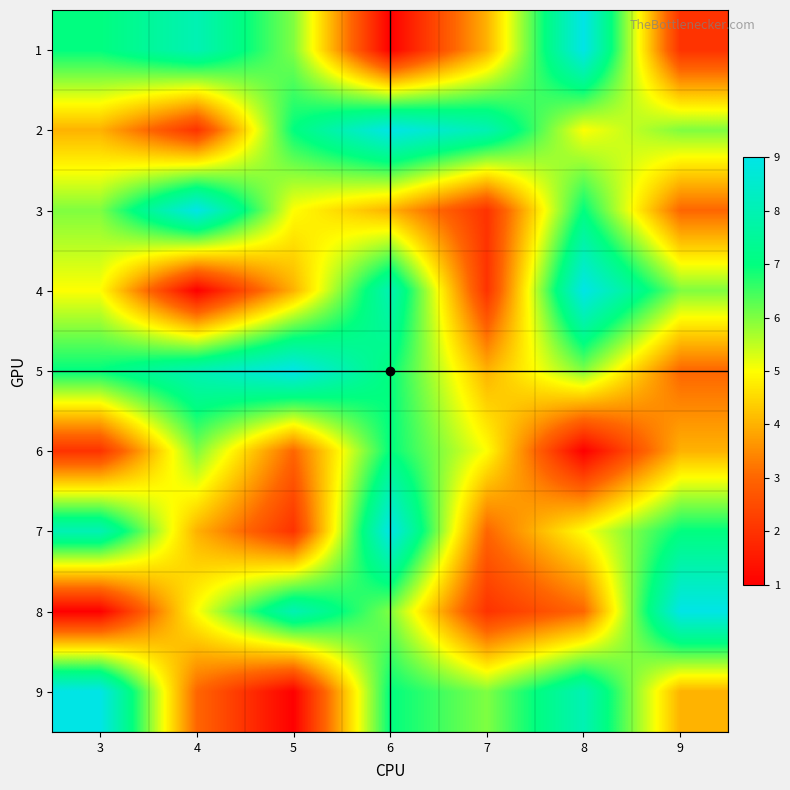

At 7, list the series in order from smallest to largest.

3, 4, 8, 7, 1, 5, 6, 9, 2